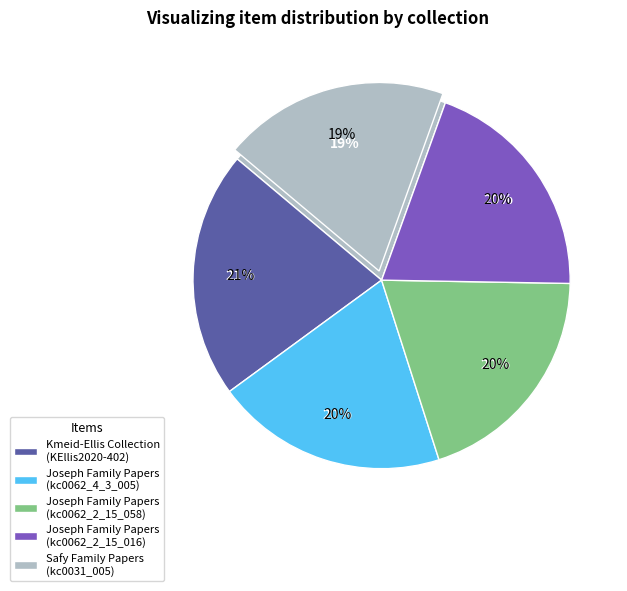

Count the number of slices in the pie.

5